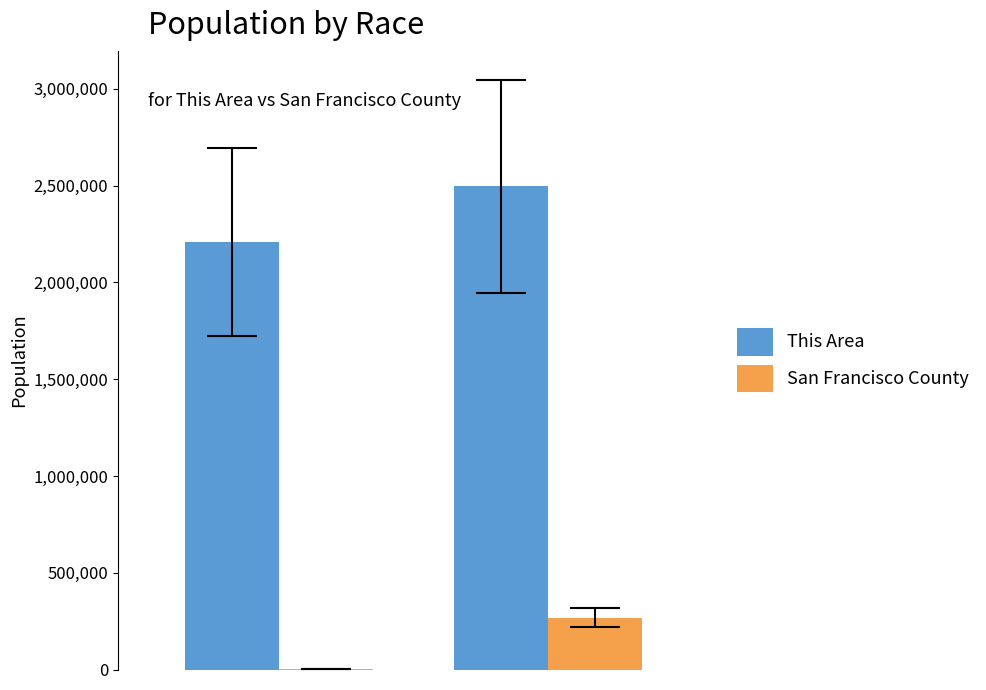

Which series has the largest total across all categories?

This Area